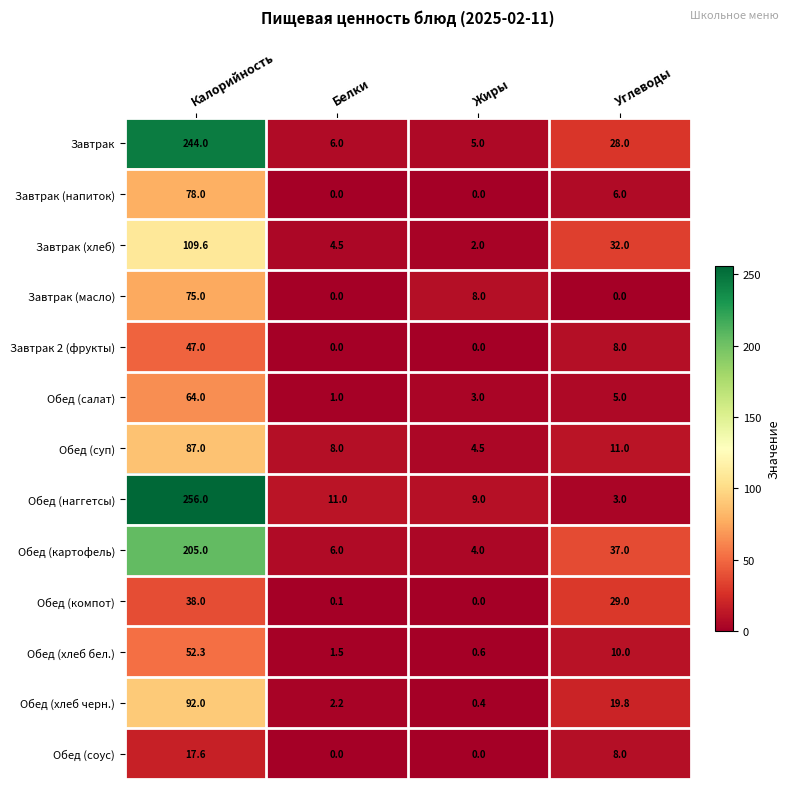

What is the sum of the Обед (наггетсы) values at Жиры and Белки?

20.0